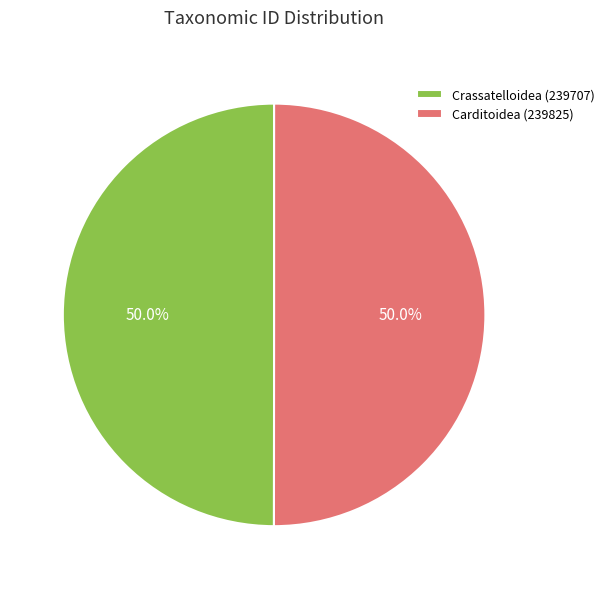

To the nearest percent, what is the combined percentage of Crassatelloidea (239707) and Carditoidea (239825)?

100%